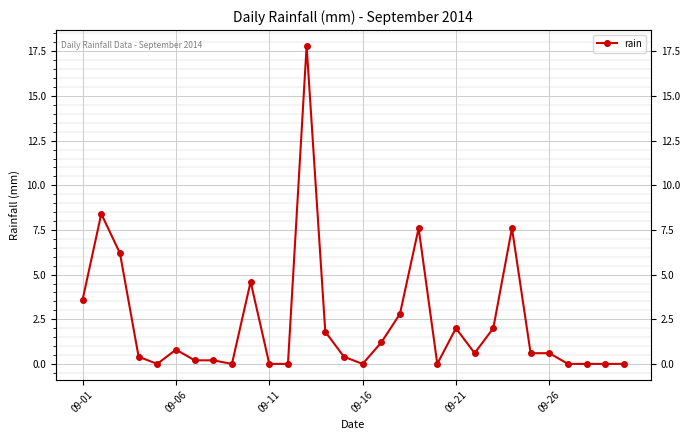

How many interior local valleys (lower than both neighbors) does the data have?

5